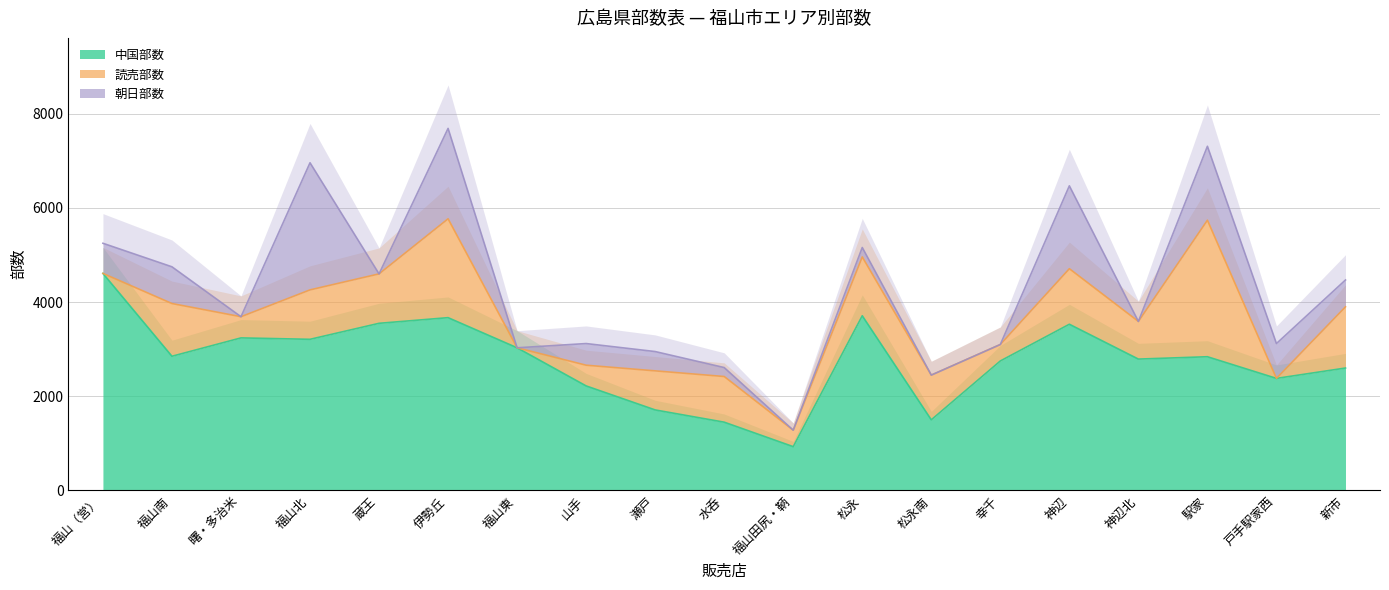

At which label does 中国部数 reach its minimum?

福山田尻・鞆